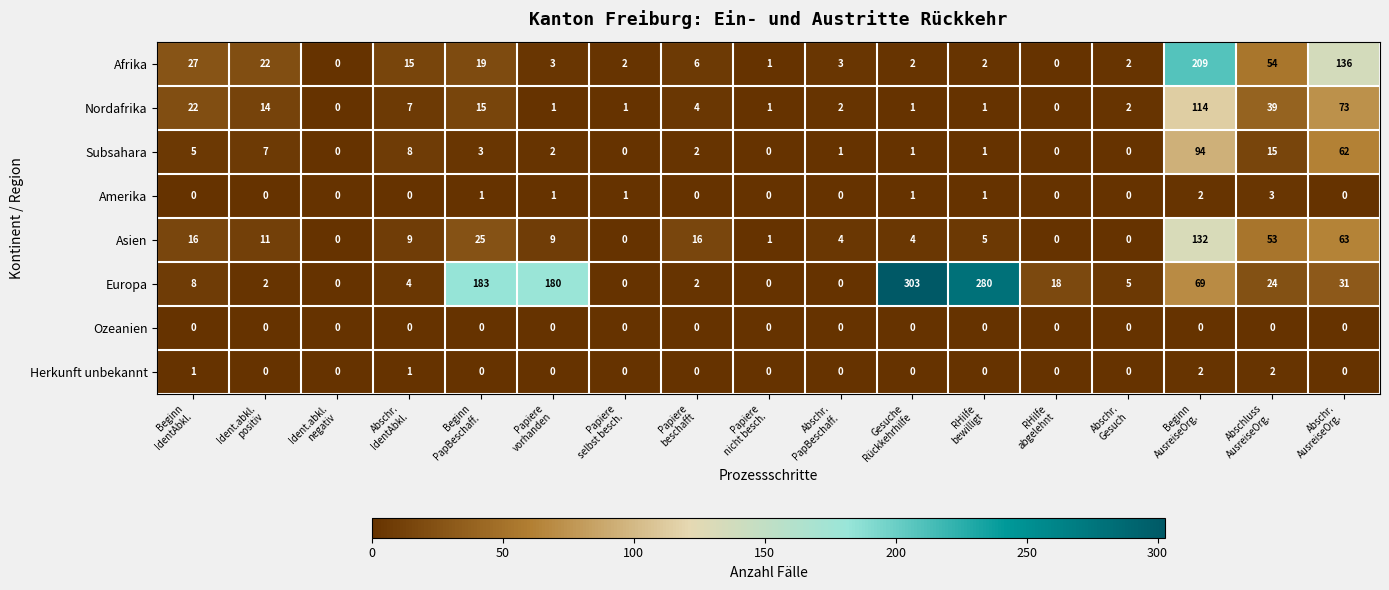

Which series has the largest total across all categories?

Europa